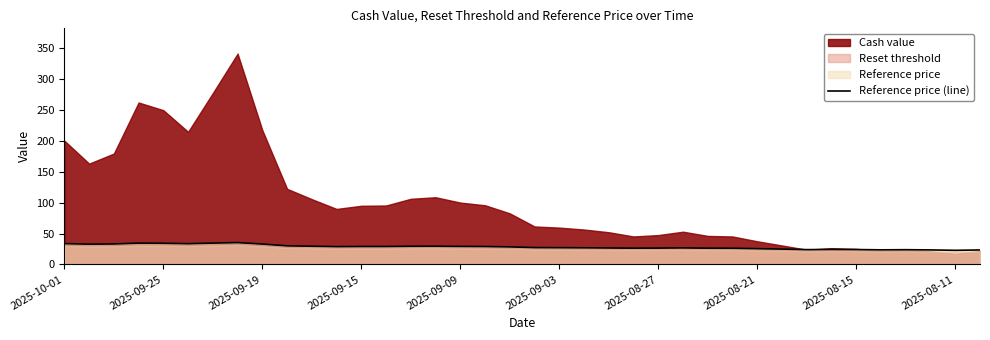

The value of Reference price (line) at 2025-09-15 is 29.0. True or false?

True